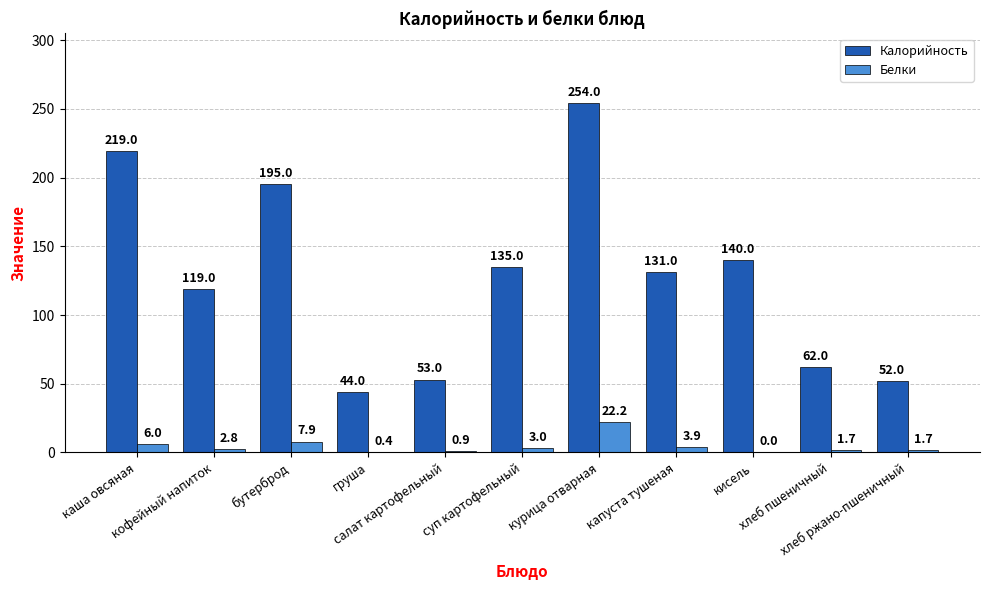

What is the sum of all Белки values?

50.5